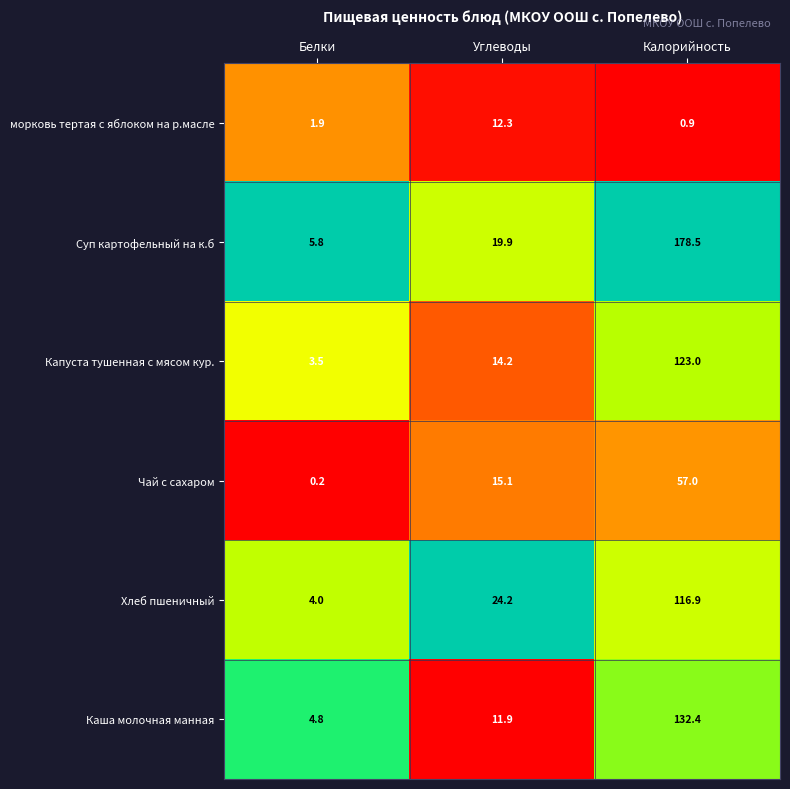

What is the spread (max minus min) of values at Калорийность?

177.6